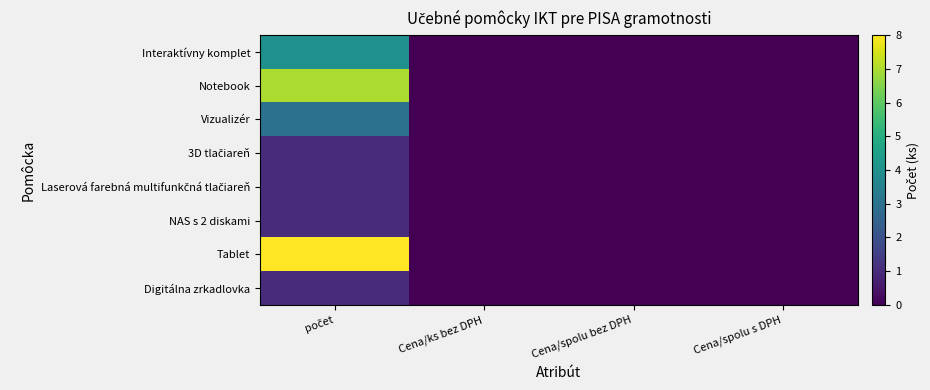

Rank the series at počet from lowest to highest value.

3D tlačiareň, Laserová farebná multifunkčná tlačiareň, NAS s 2 diskami, Digitálna zrkadlovka, Vizualizér, Interaktívny komplet, Notebook, Tablet